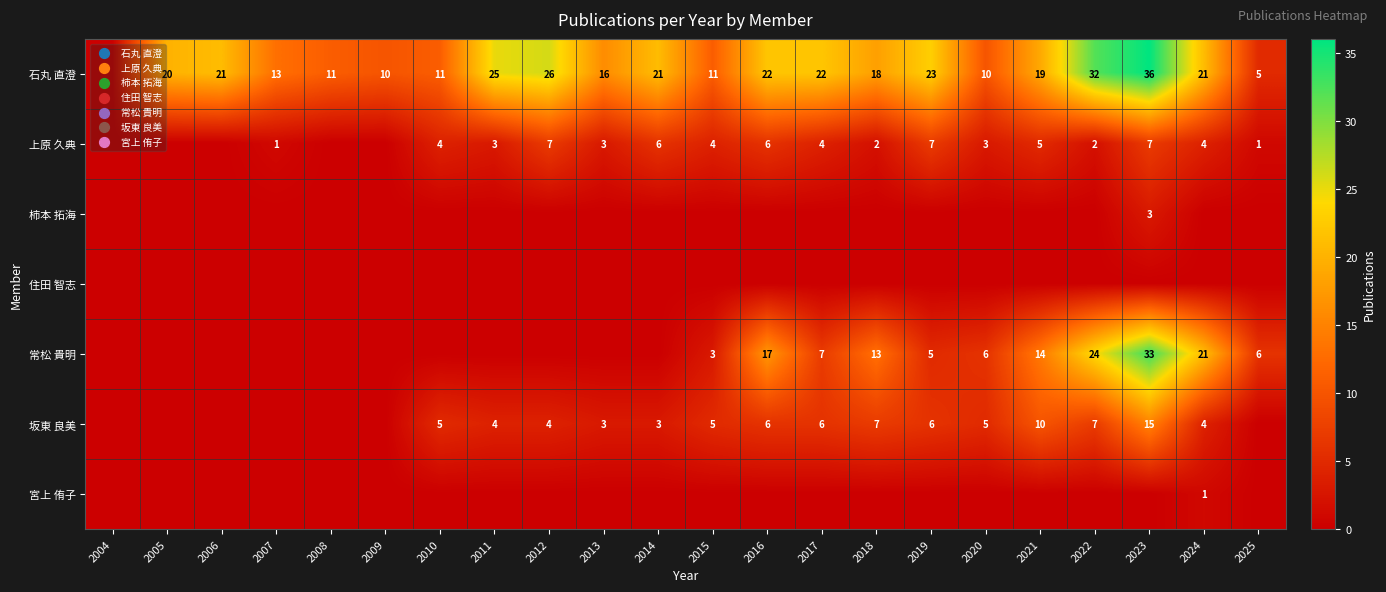

What is the sum of the 坂東 良美 values at 2011 and 2021?

14